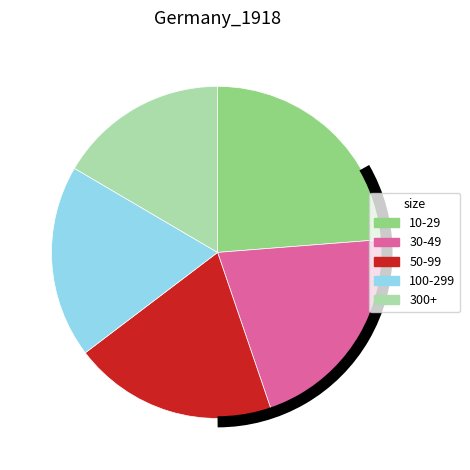

Do 30-49 and 100-299 together represent more than half of the pie?

No